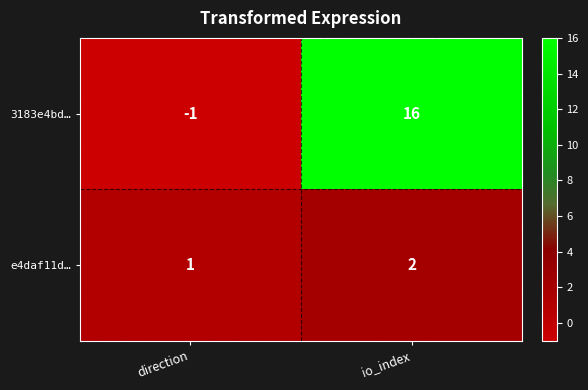

The 3183e4bd… series shows 0 at direction. True or false?

False